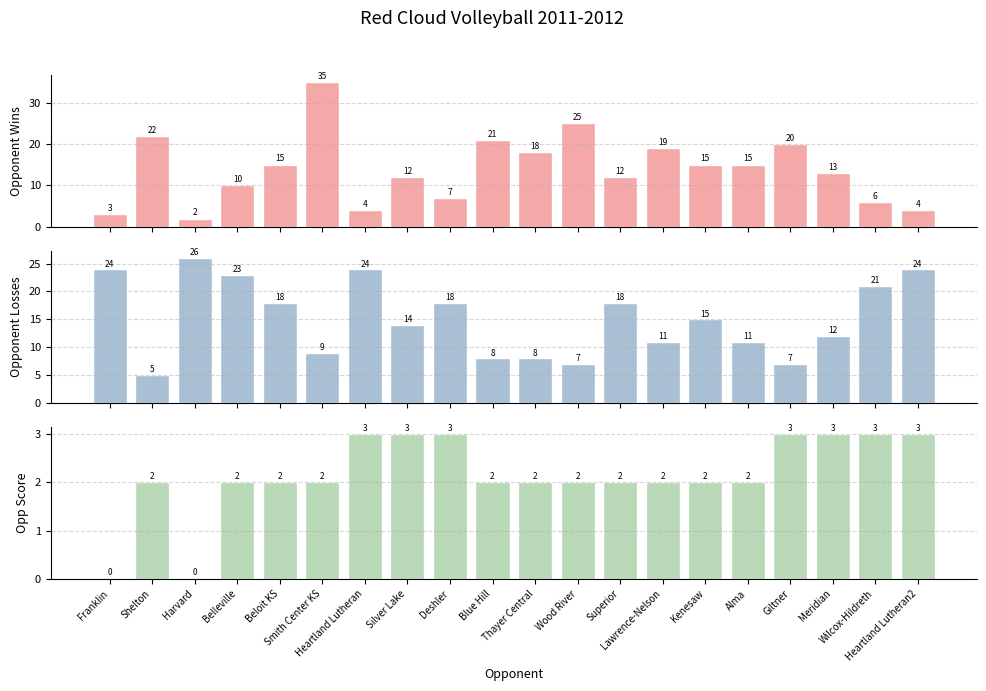

How many categories are shown in the chart?

20